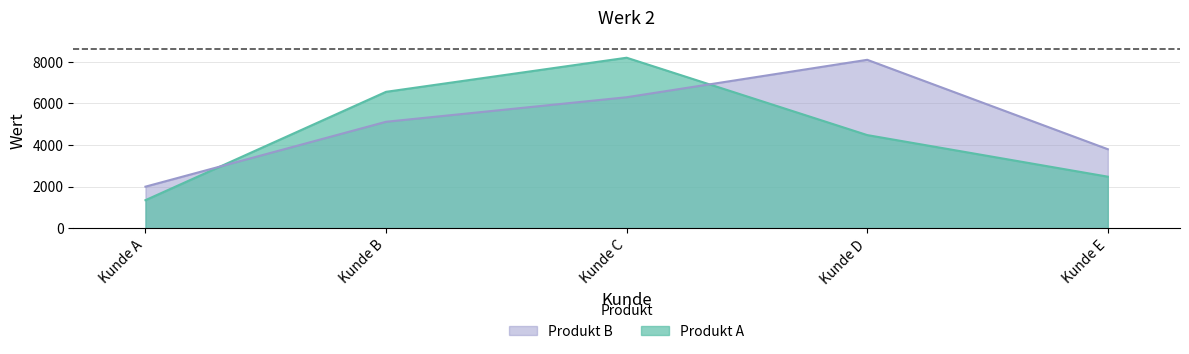

True or false: Produkt B has more than 0 interior local peaks.

True